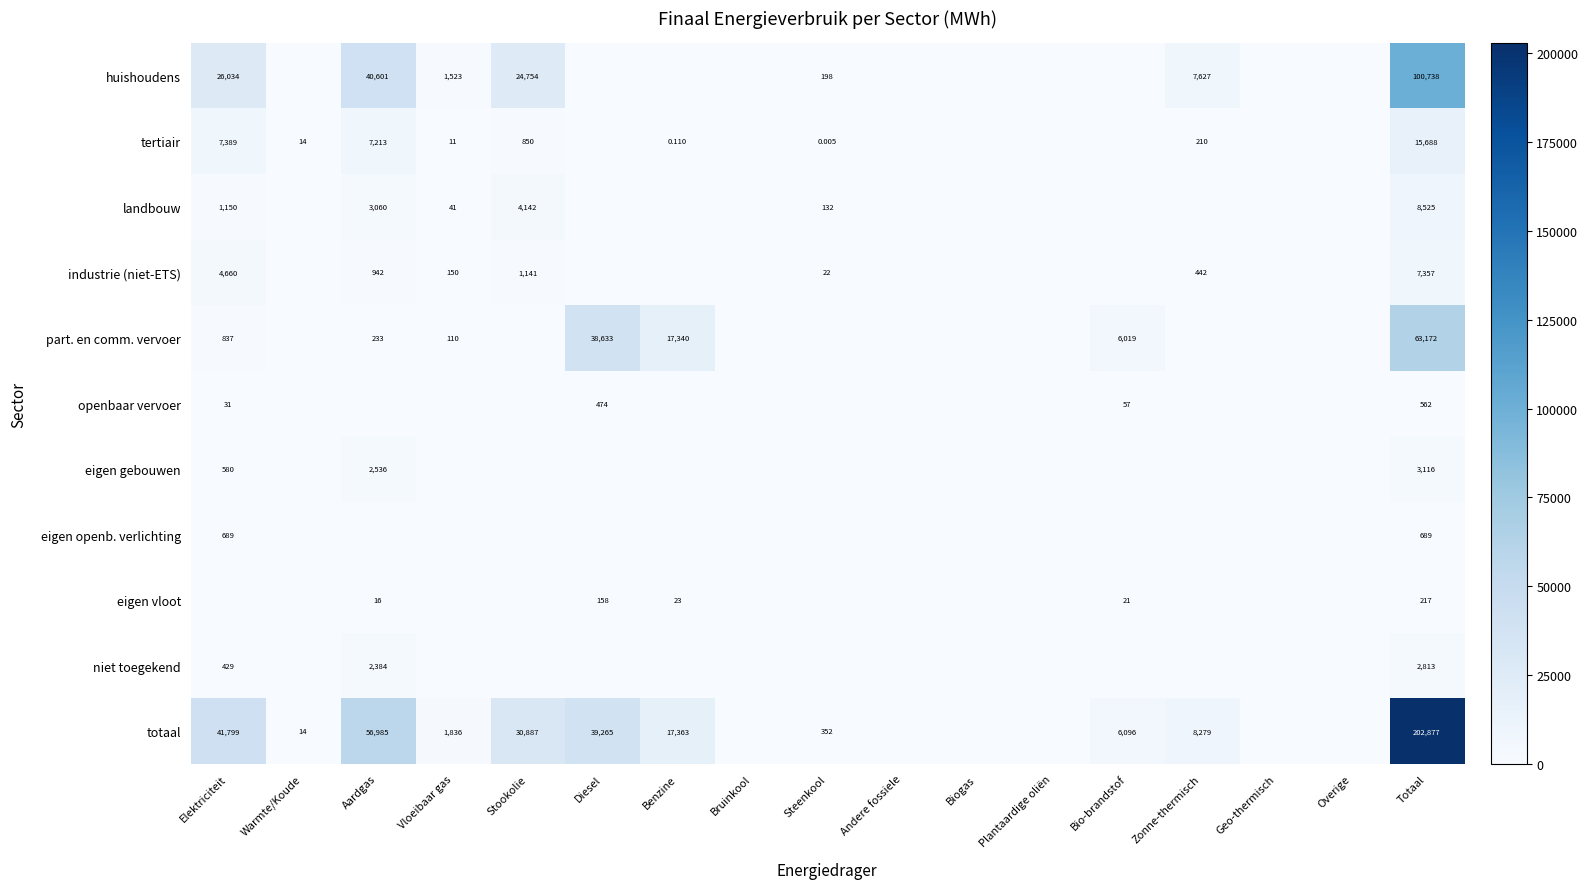

What is the difference between the second highest and second lowest values in the eigen vloot series?

157.7